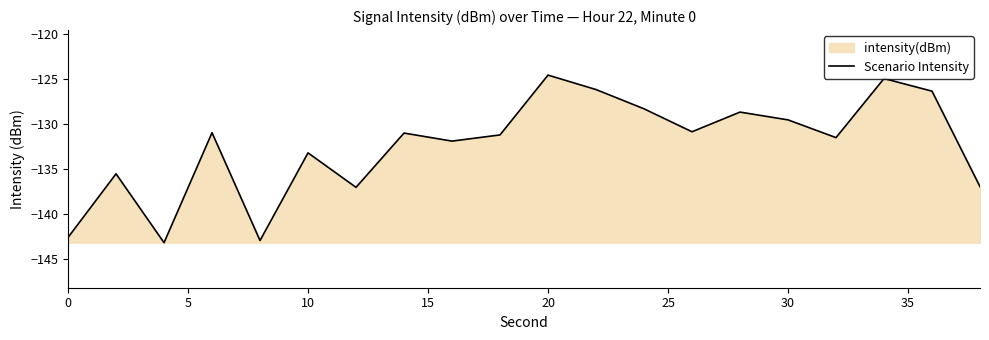

What is the difference between the maximum and minimum values?

18.6